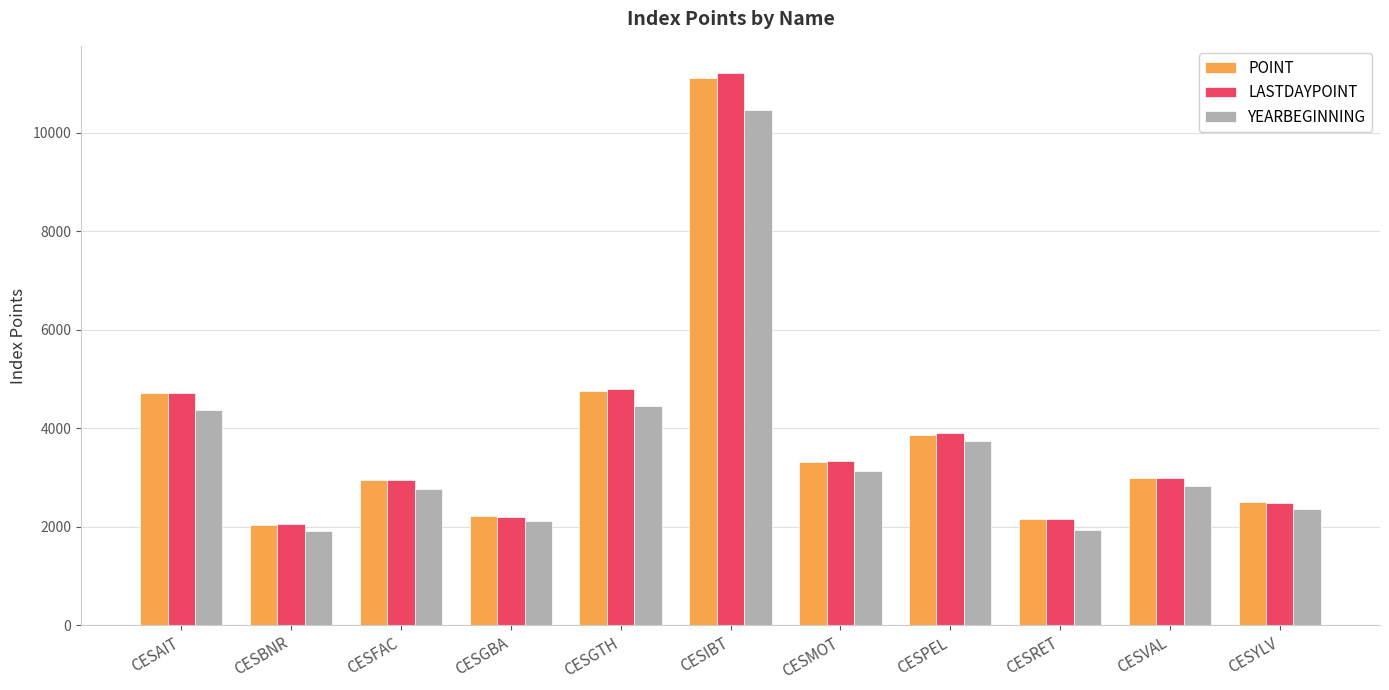

Is it true that YEARBEGINNING equals 3129.5 at CESMOT?

True